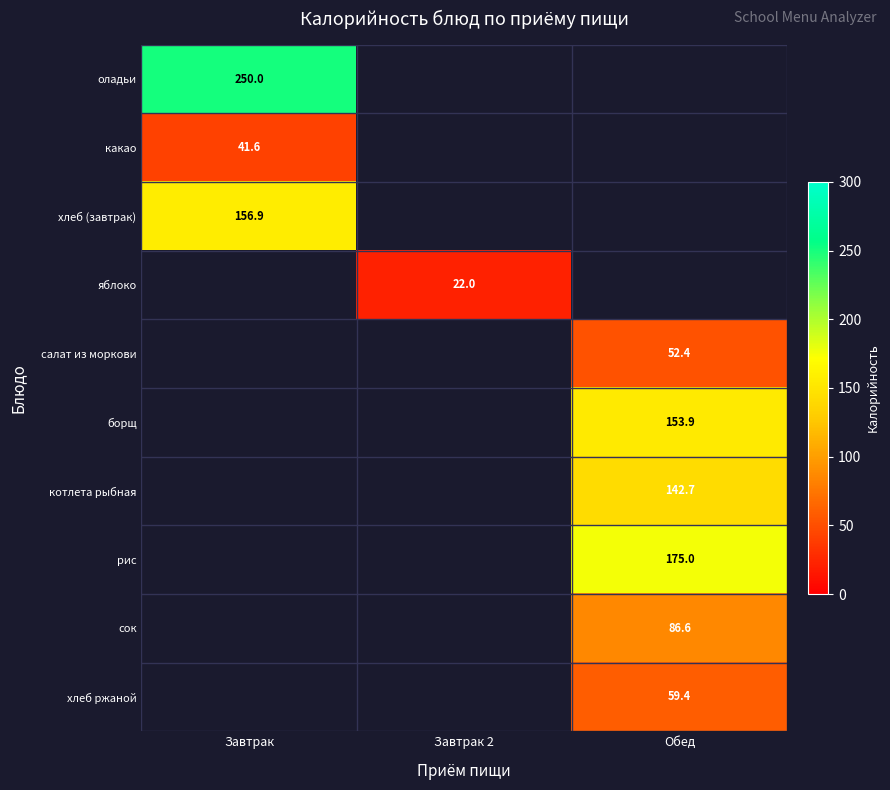

True or false: сок has a value of 86.6 at Обед.

True